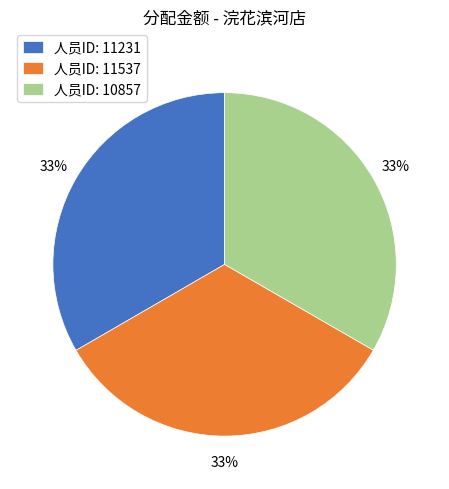

To the nearest percent, what is the combined percentage of 人员ID: 11231 and 人员ID: 10857?

67%